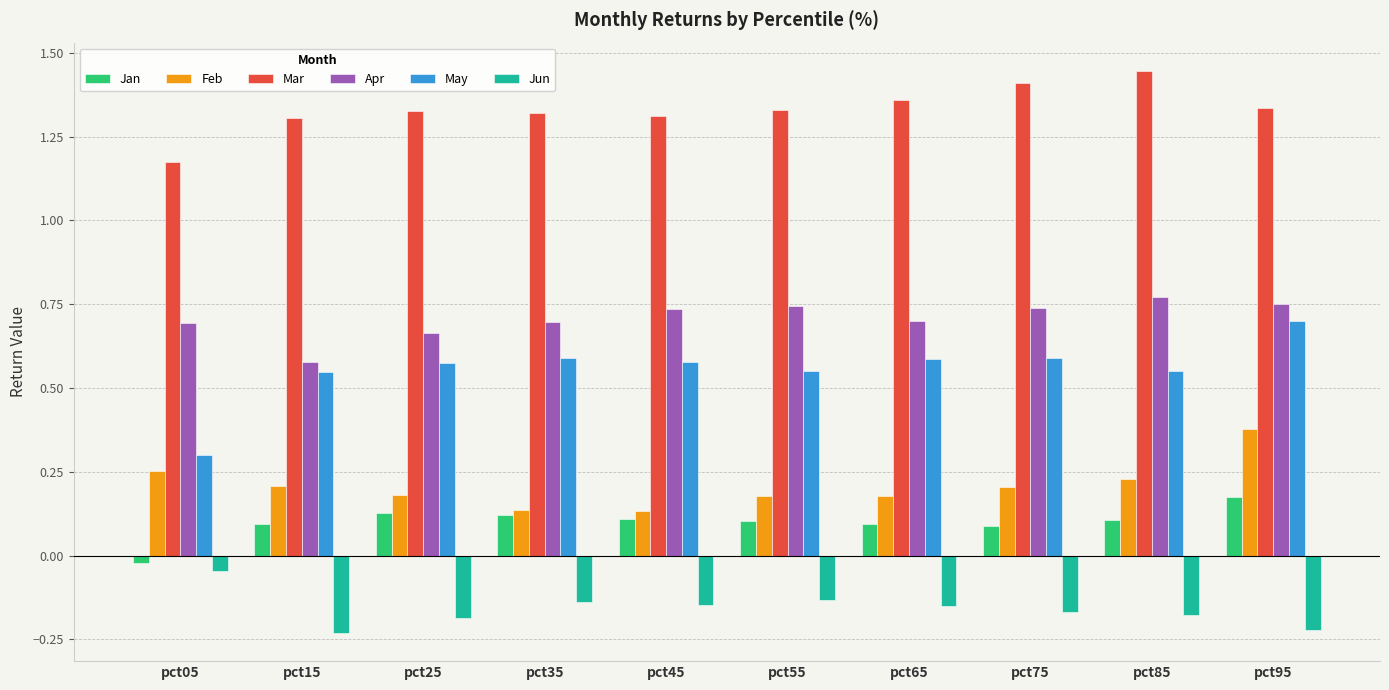

What is the sum of all May values?

5.6